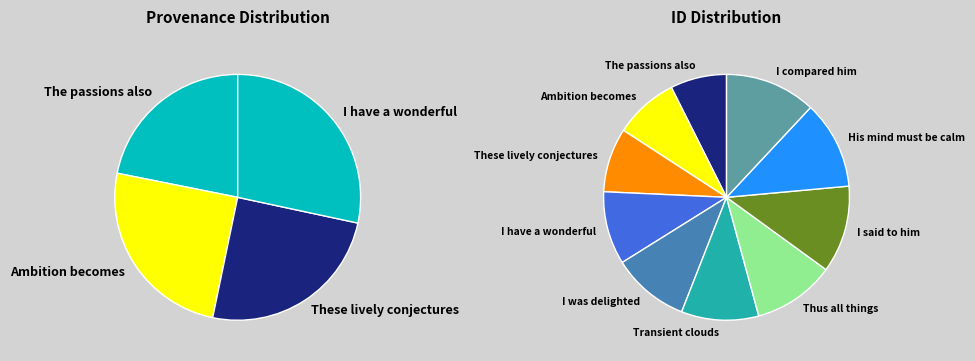

To the nearest percent, what portion does His mind must be calm represent?

12%